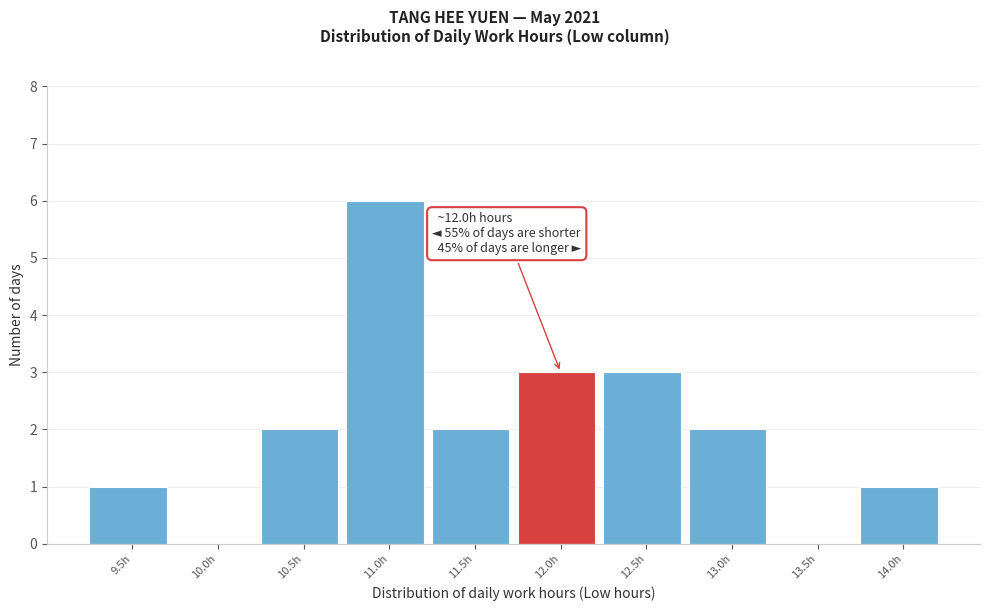

Reading left to right, transcribe all the data shown in this chart.

9.5h=1	10.0h=0	10.5h=2	11.0h=6	11.5h=2	12.0h=3	12.5h=3	13.0h=2	13.5h=0	14.0h=1